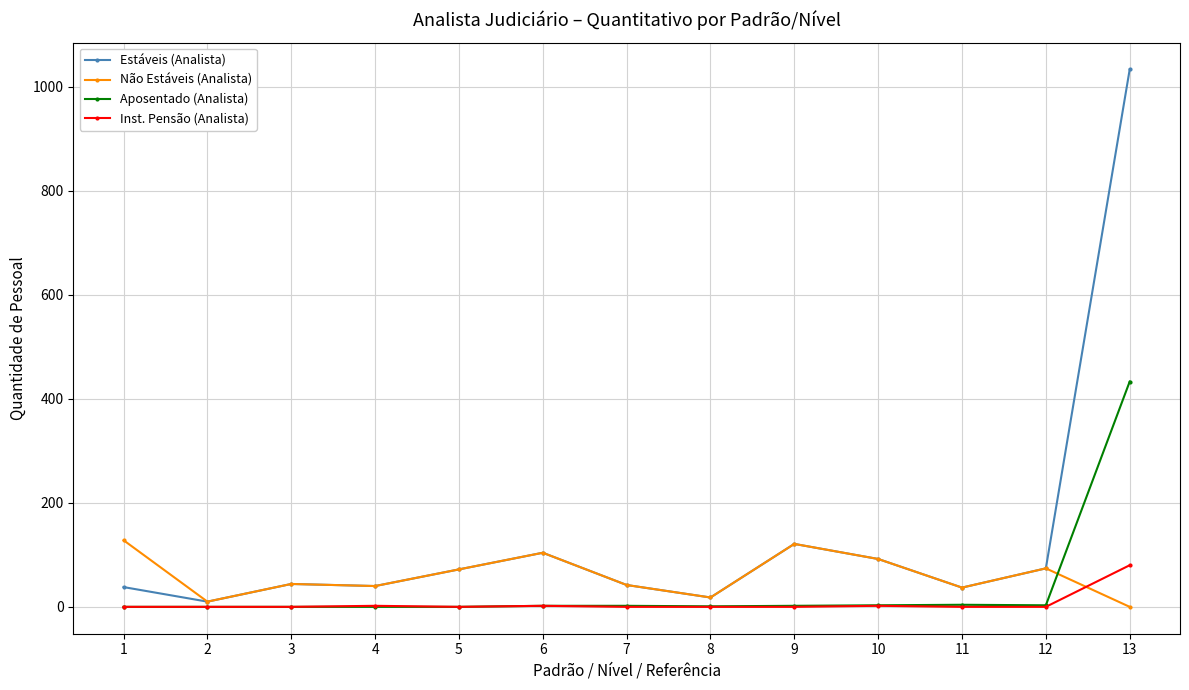

Rank the series by their maximum value, from lowest to highest.

Inst. Pensão (Analista), Não Estáveis (Analista), Aposentado (Analista), Estáveis (Analista)